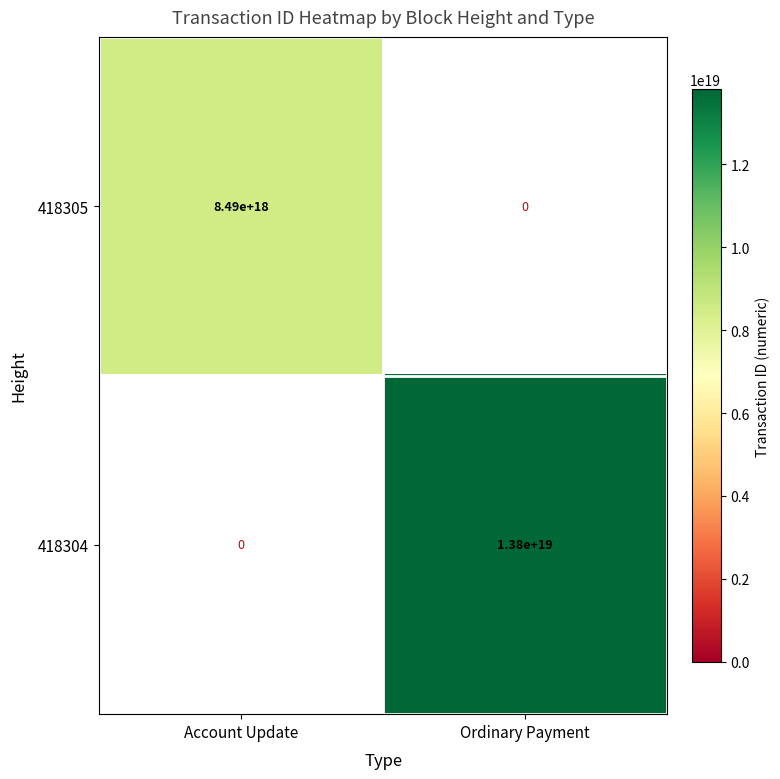

At which label is 418305 closest to 4245000000000000000?

Account Update